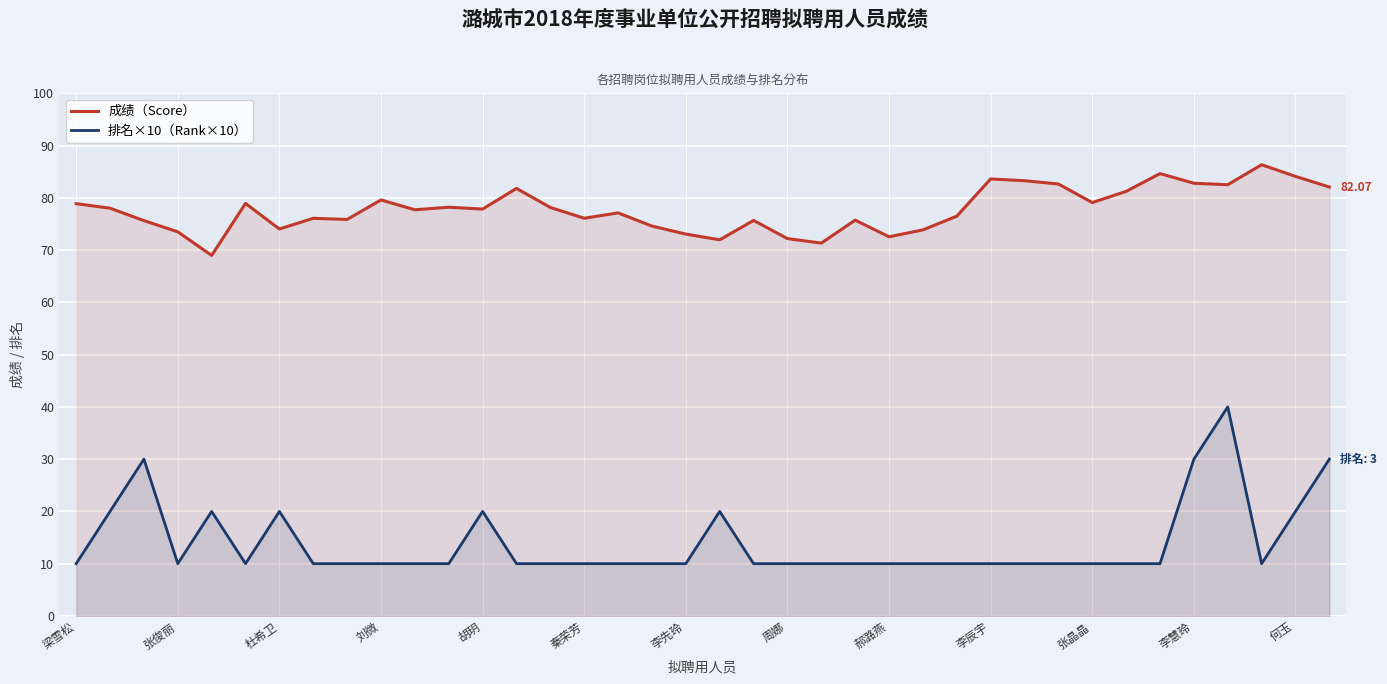

The value of 排名×10（Rank×10） at 25 is 16.3. True or false?

False